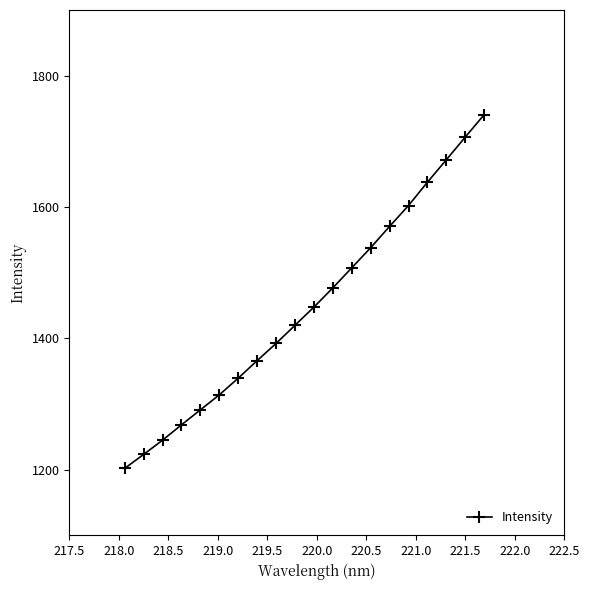

What is the smallest value displayed?

1202.0